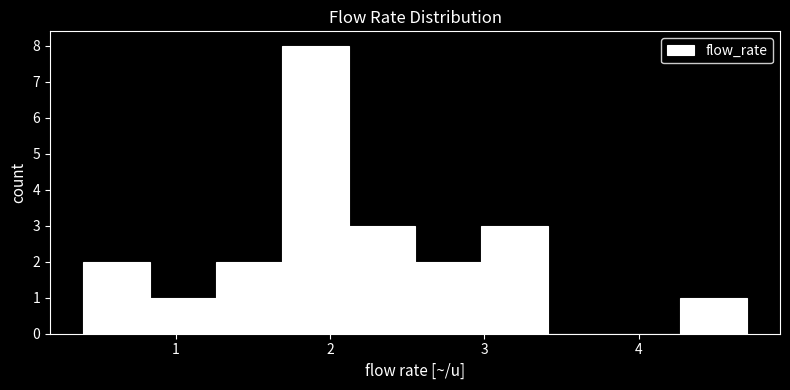

Which range on the x-axis has the tallest bar?

1.69 to 2.12